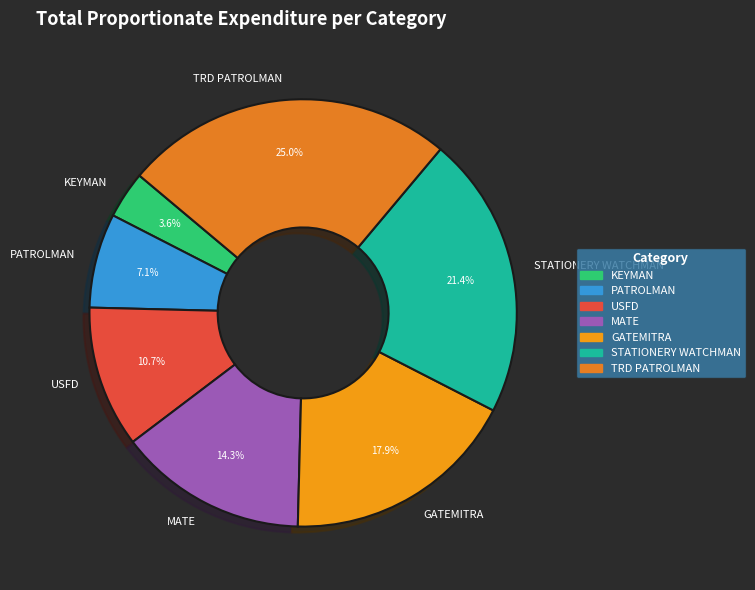

What percentage is NOT represented by USFD?

89.3%